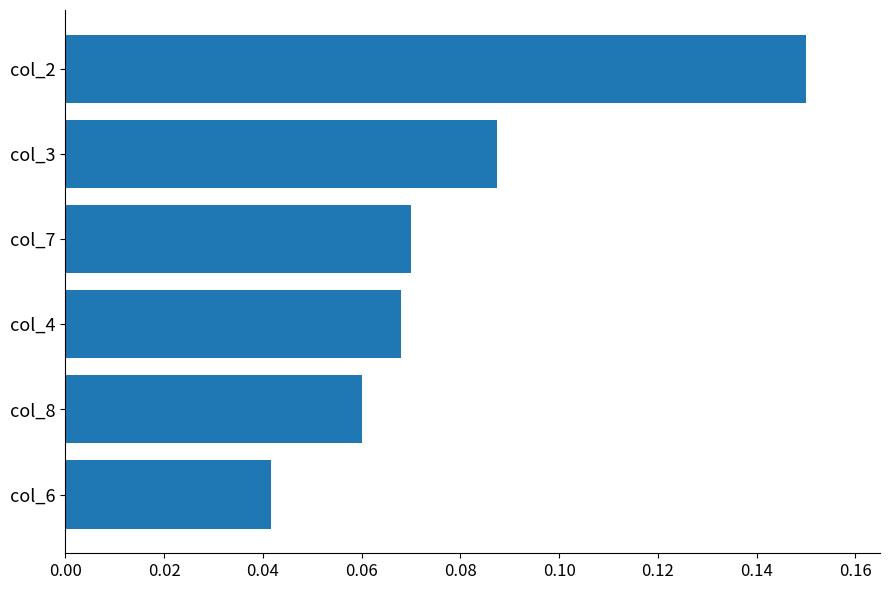

The chart shows a value of 0.1 at col_6. True or false?

False